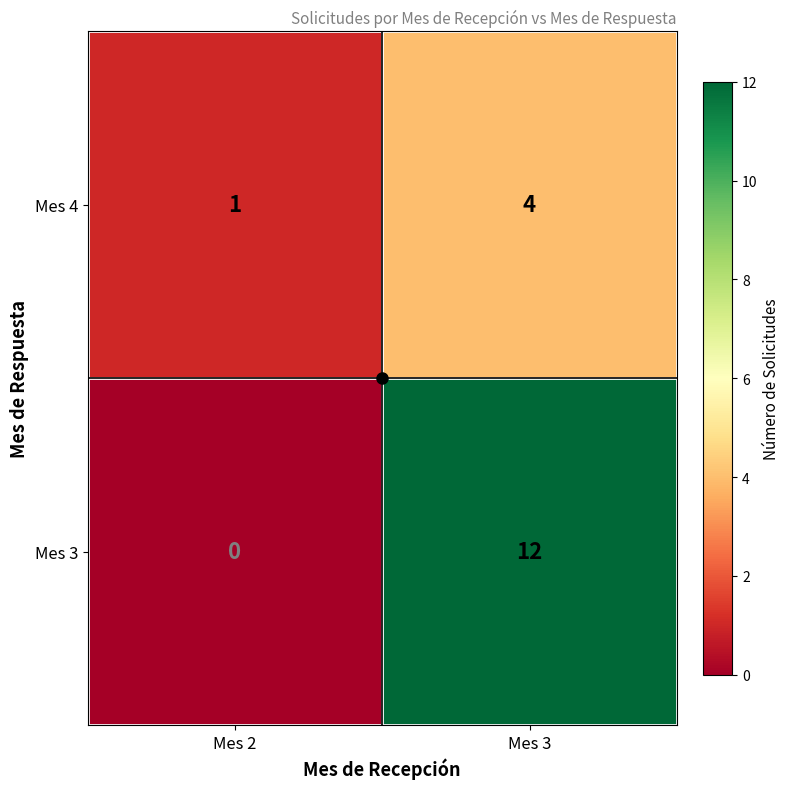

What is the sum of all Mes 4 values?

5